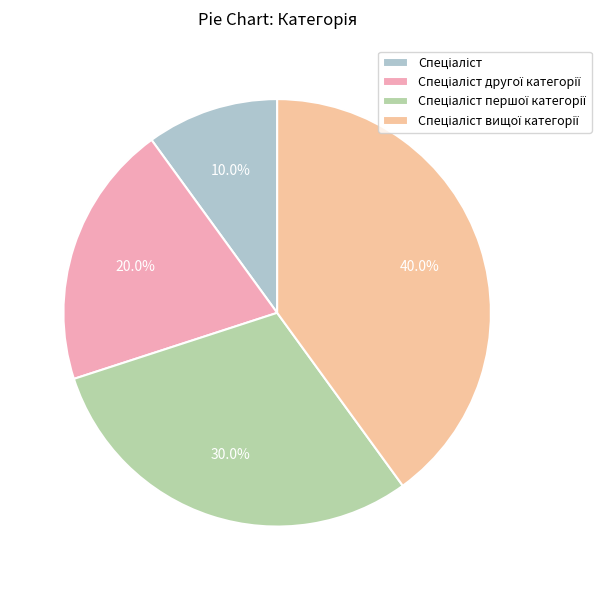

Does any single category account for the majority?

No